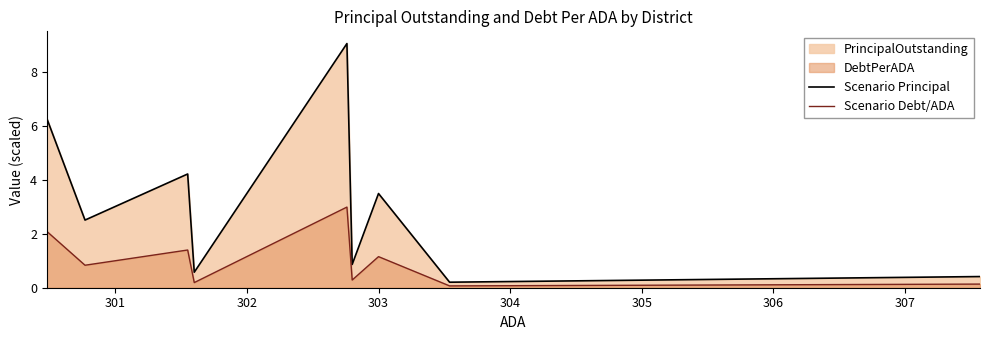

How many lines are shown in the chart?

2